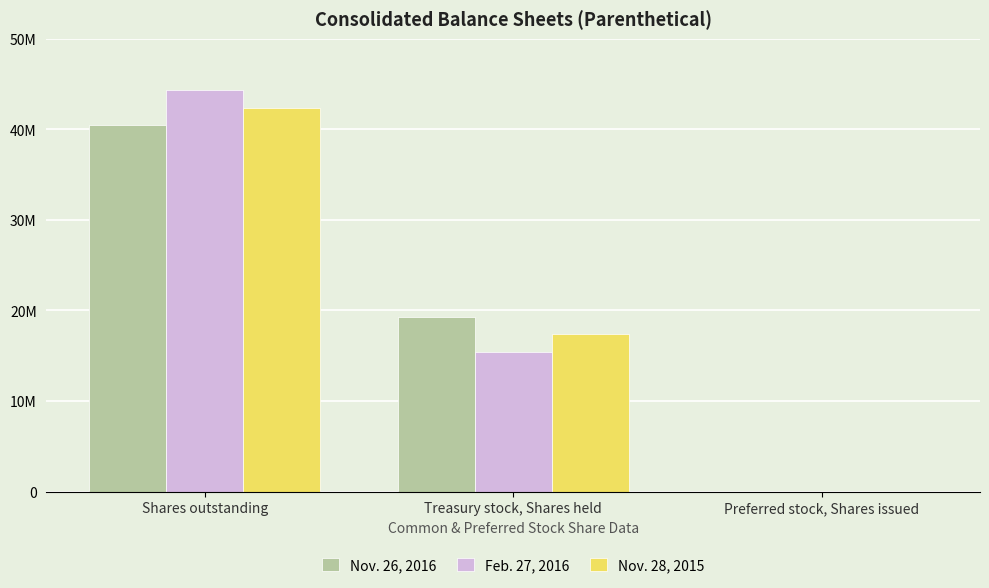

Count the Nov. 28, 2015 values in the range 0 to 42377000.

3